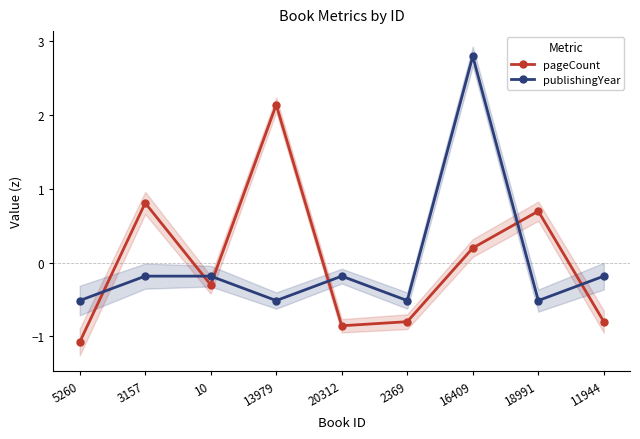

How many values in the publishingYear series are below 0?

8